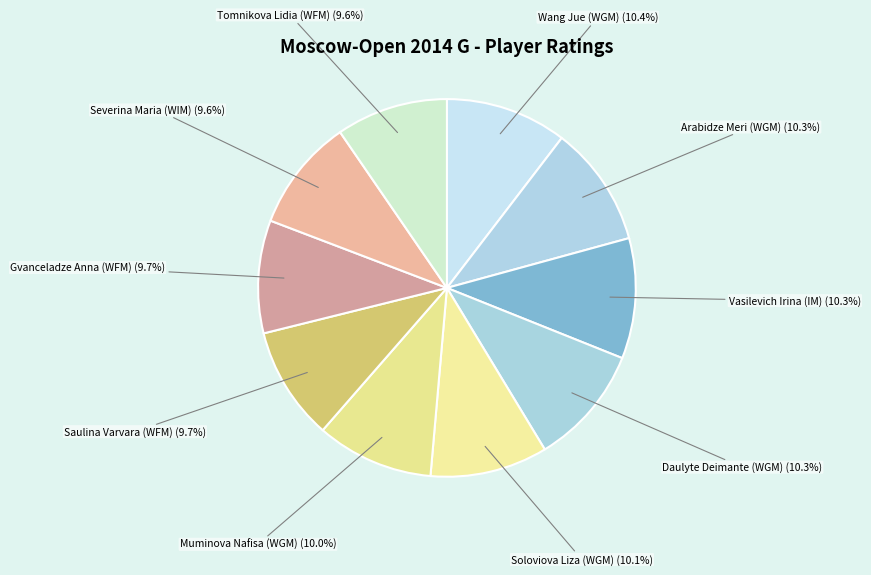

How many segments does this pie chart have?

10